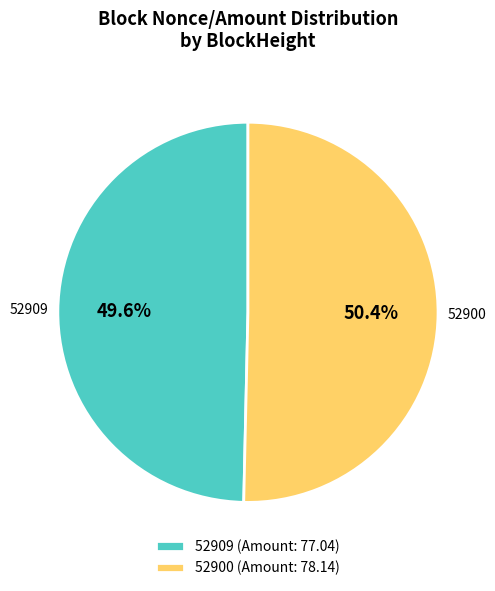

Rank the categories by value from lowest to highest.

52909, 52900